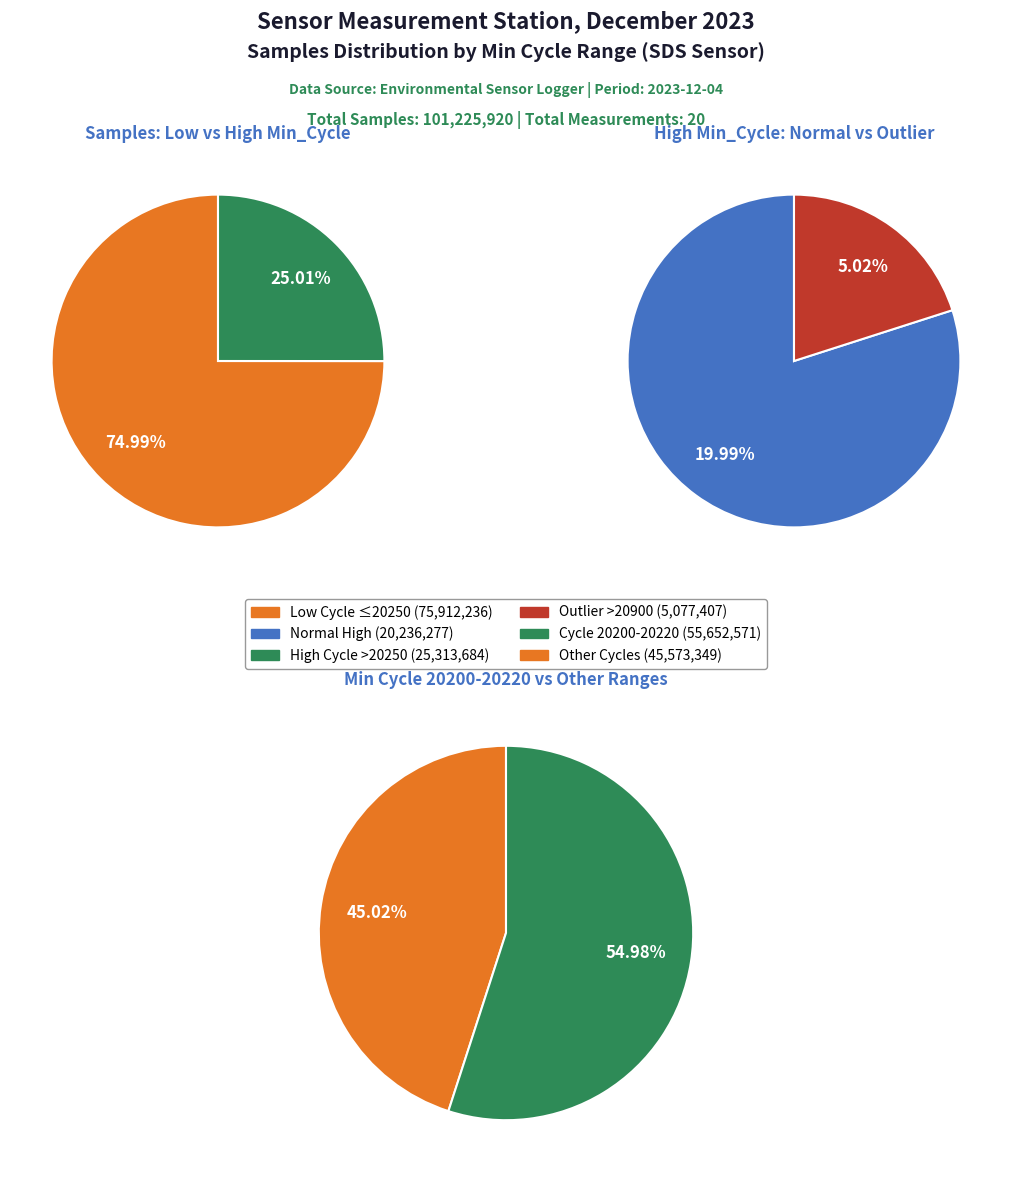

The 20204 slice represents 1% of the pie. True or false?

False